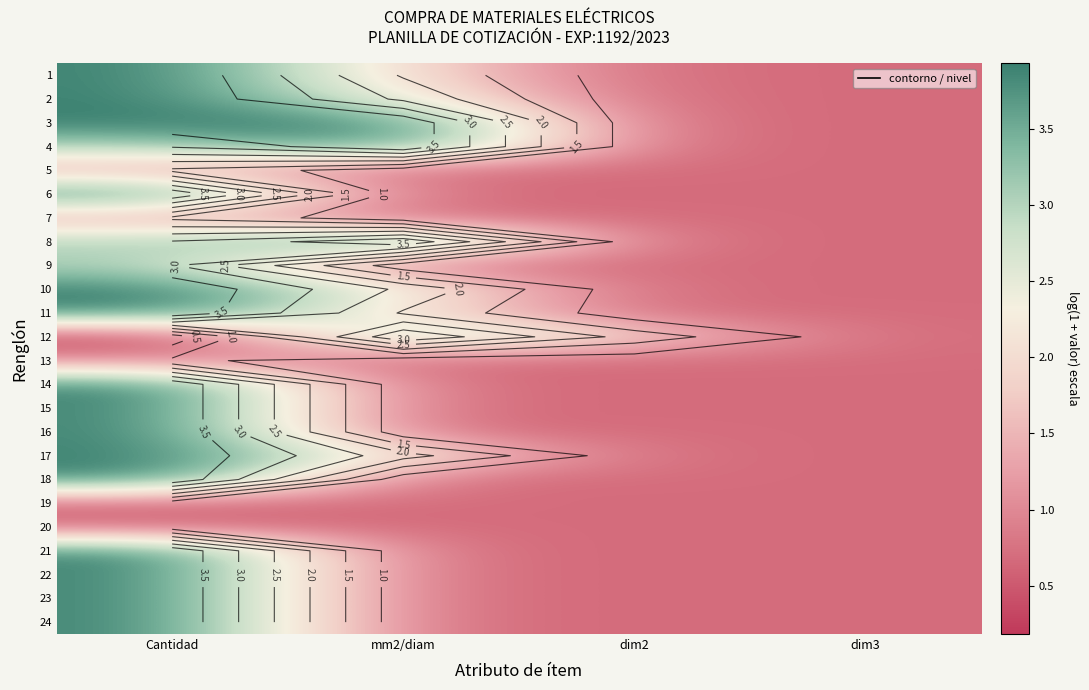

How many data points in 1 are less than 1?

2